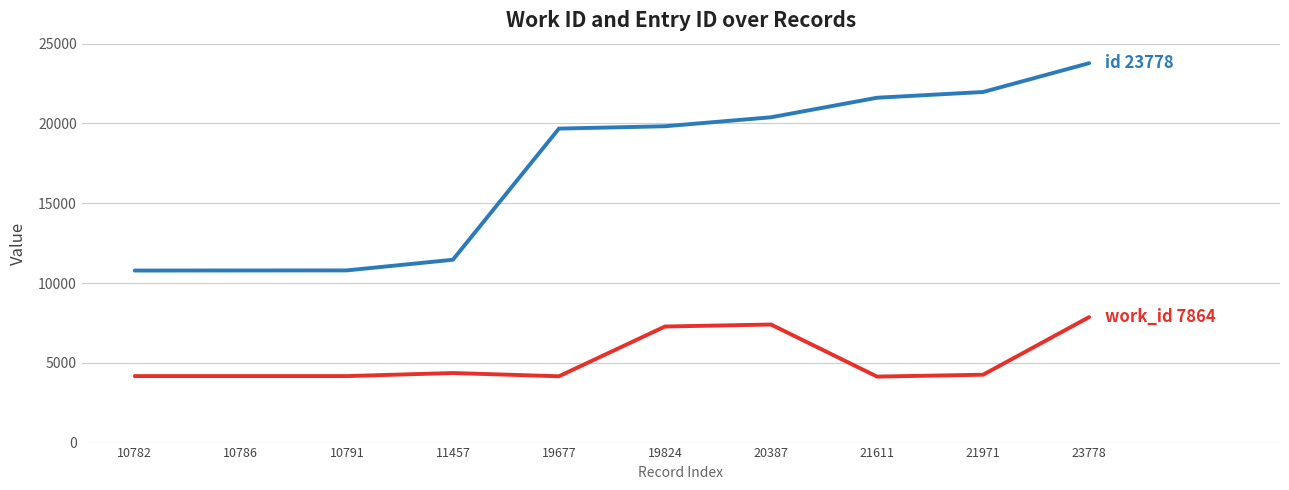

Which category has the highest value across all series?

23778